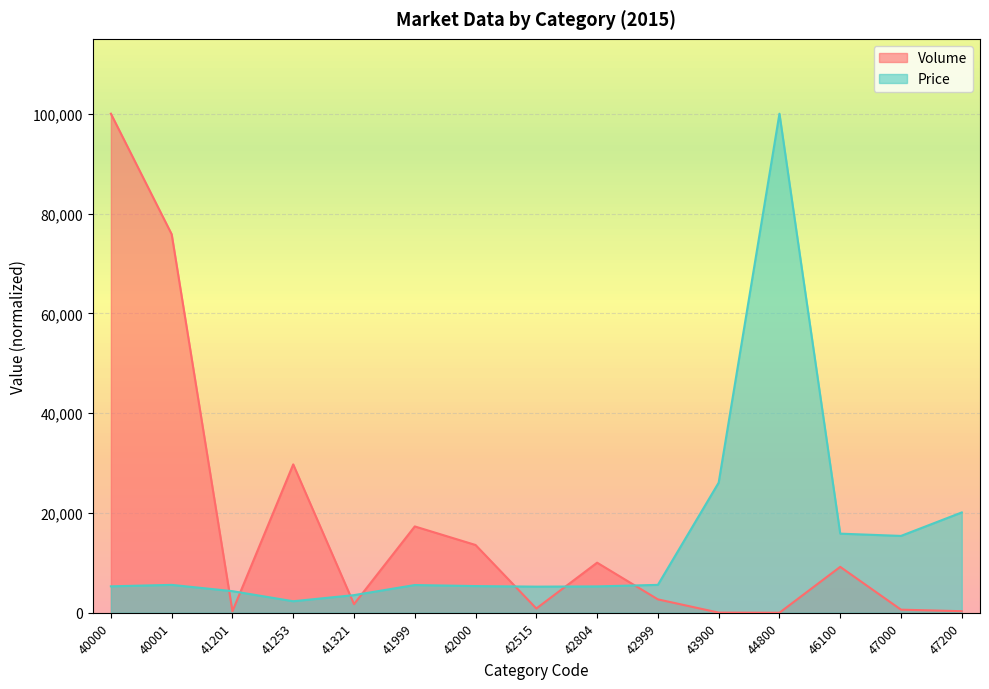

True or false: Volume has a value of 9202.9 at 46100.

True